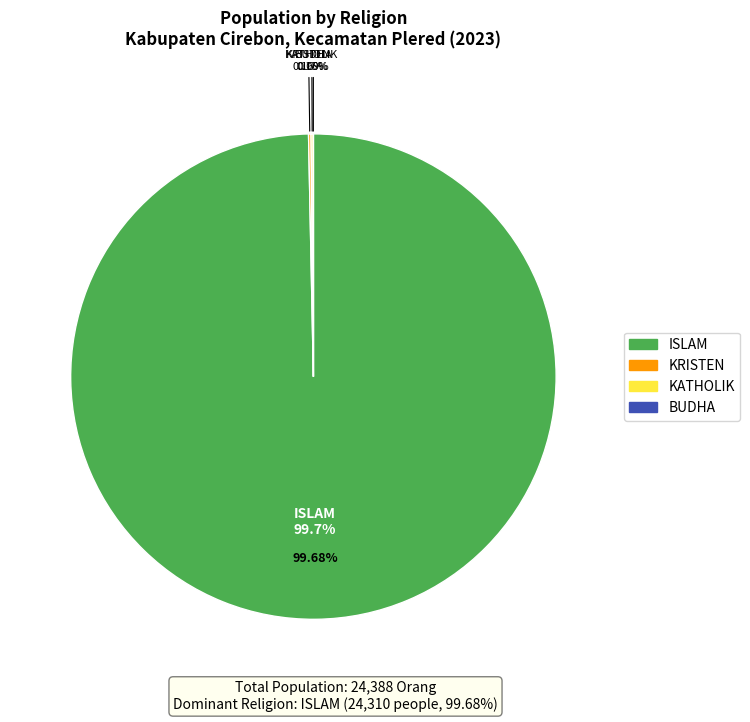

Rank the categories by value from highest to lowest.

ISLAM, KRISTEN, KATHOLIK, BUDHA, HINDU, KEPERCAYAAN, KHONGHUCU